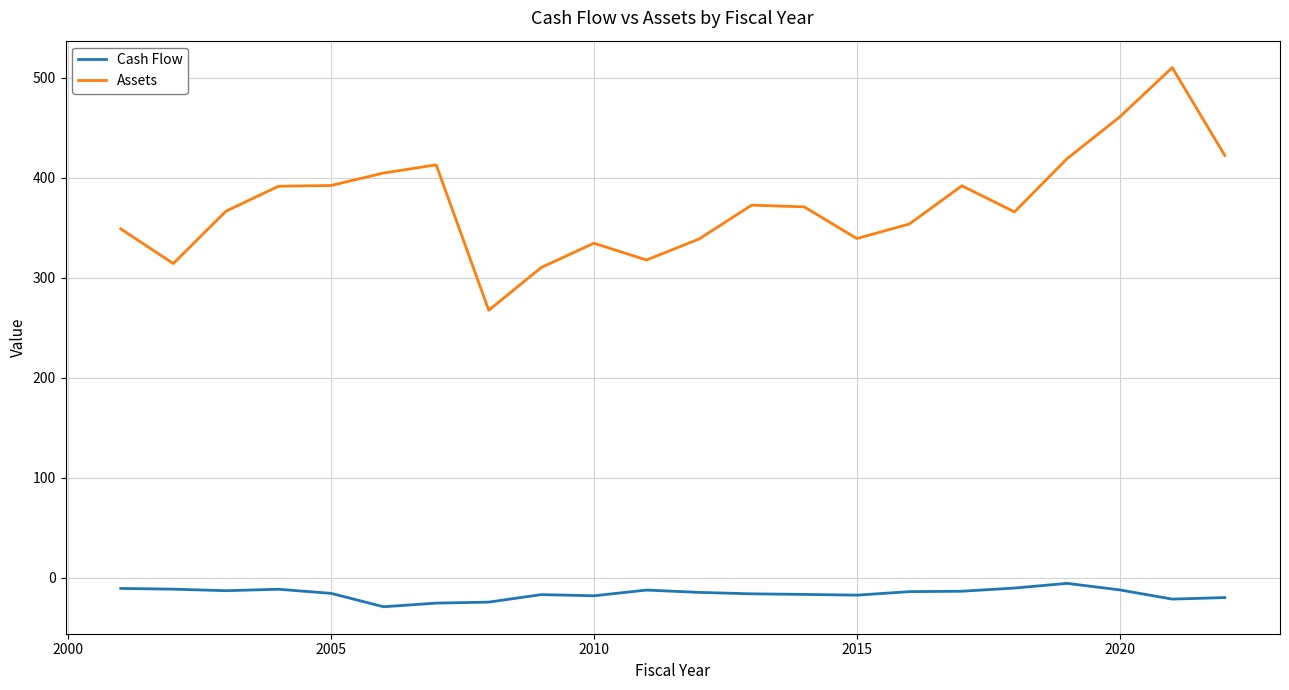

Which series has the largest range (max minus min)?

Assets